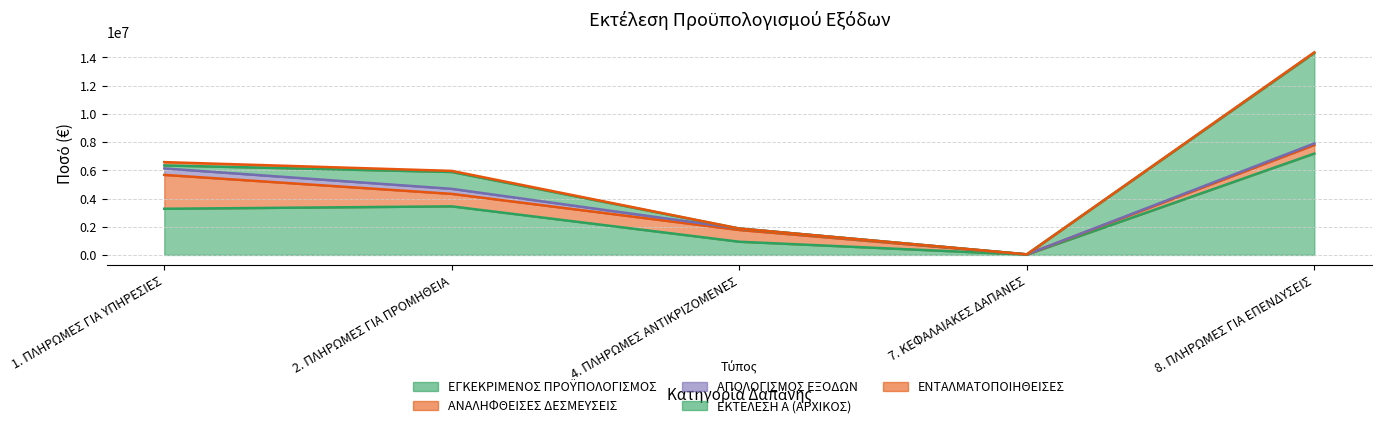

How many categories are shown in the chart?

5